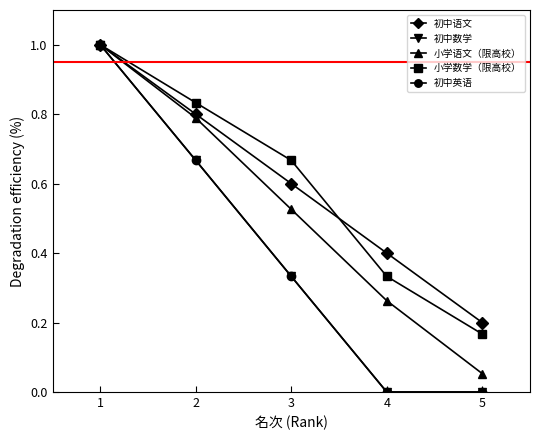

True or false: 小学语文（限高校） and 初中英语 intersect in this chart.

False